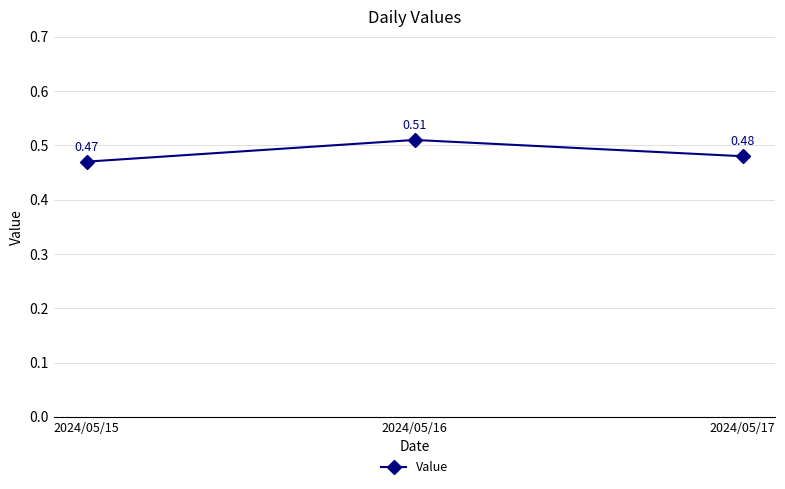

Which category has the highest value across all series?

2024/05/16